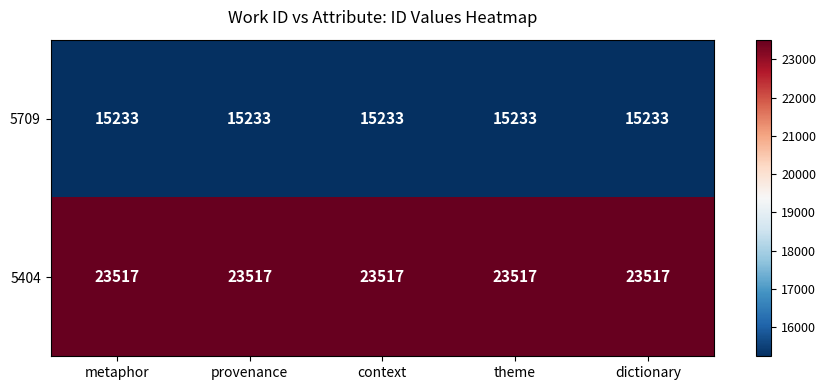

At how many categories does at least one series exceed 21649?

5